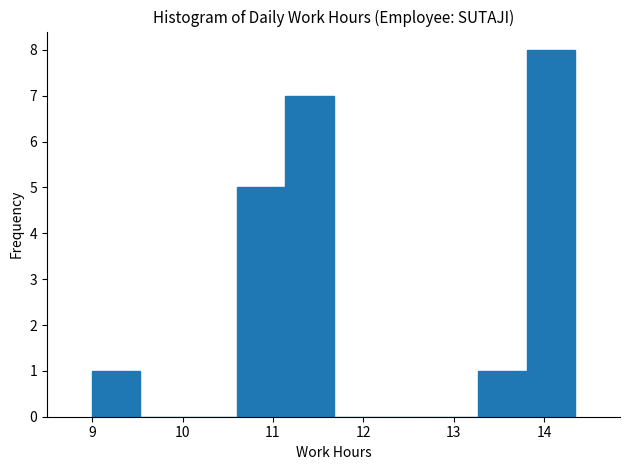

Reading left to right, list every bar in this chart as the range it spans on the x-axis followed by its height. Neither the bar edges nor the heights are printed on the chart, so give them approximately, as read against the axes.

9.0 to 9.5: 1
9.5 to 10.1: 0
10.1 to 10.6: 0
10.6 to 11.1: 5
11.1 to 11.7: 7
11.7 to 12.2: 0
12.2 to 12.7: 0
12.7 to 13.3: 0
13.3 to 13.8: 1
13.8 to 14.3: 8